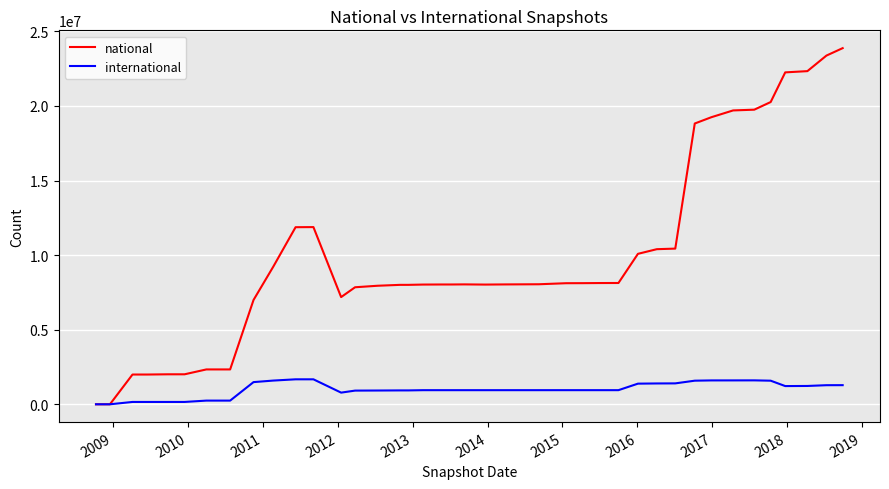

List the series in order of their overall mean, lowest first.

international, national